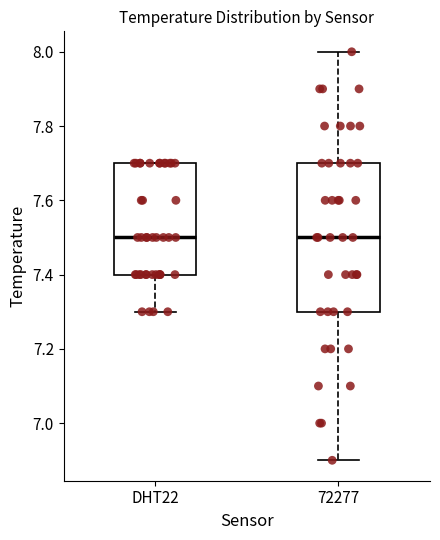

Reading left to right, read every box against the y-axis: the position of its median line, the range the box covers, and the ends of its whiskers. The values are not printed on the chart, so give them approximately, as read against the axis.

DHT22: median 7.5, box 7.4 to 7.7, whiskers 7.3 to 7.7
72277: median 7.5, box 7.3 to 7.7, whiskers 6.9 to 8.0